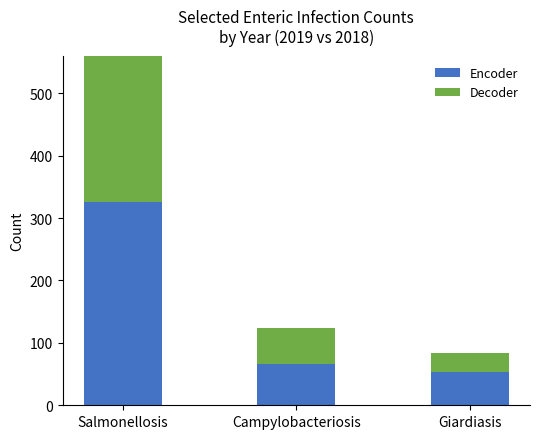

How many values in the Encoder series are below 66?

1